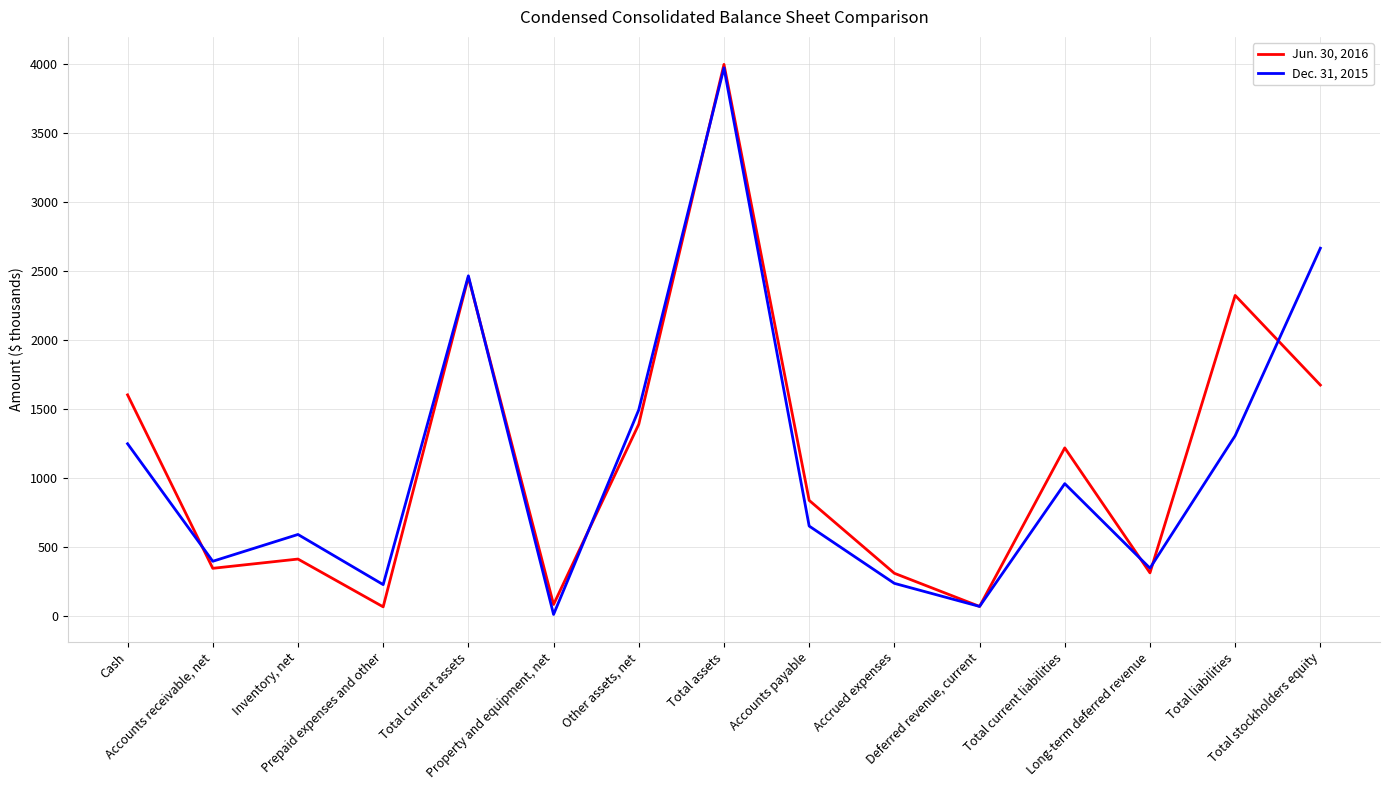

What is the approximate value of Dec. 31, 2015 at Accounts payable?

652